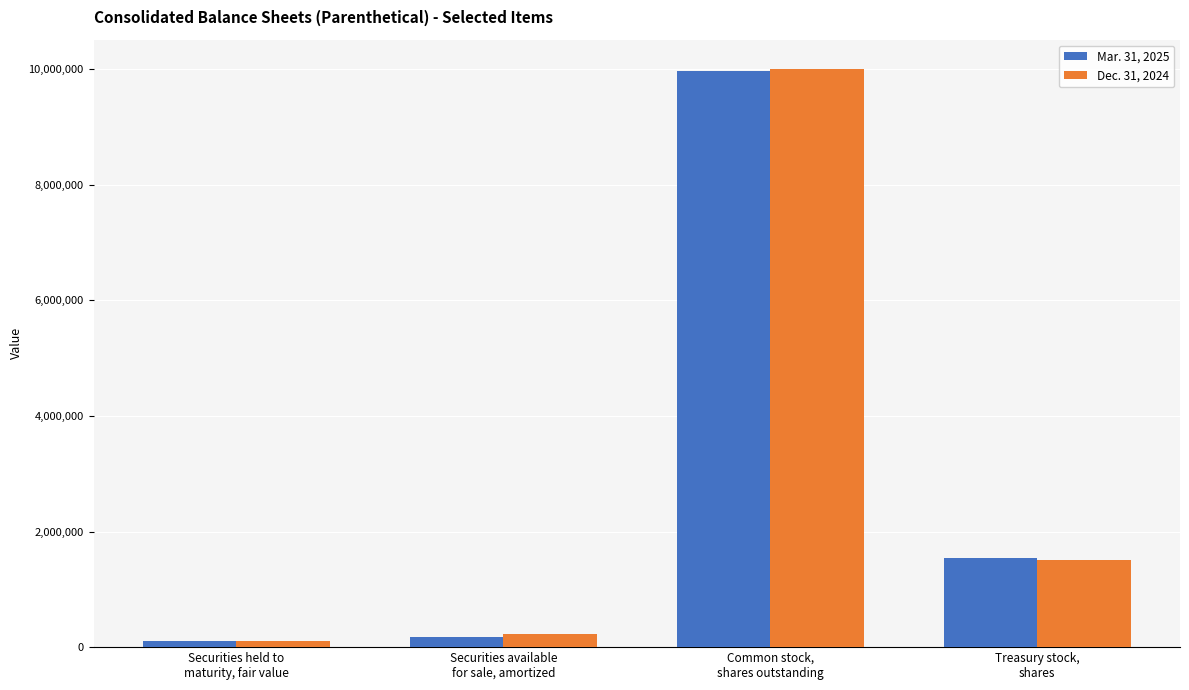

Is it true that Dec. 31, 2024 equals 10012088 at Common stock,
shares outstanding?

True